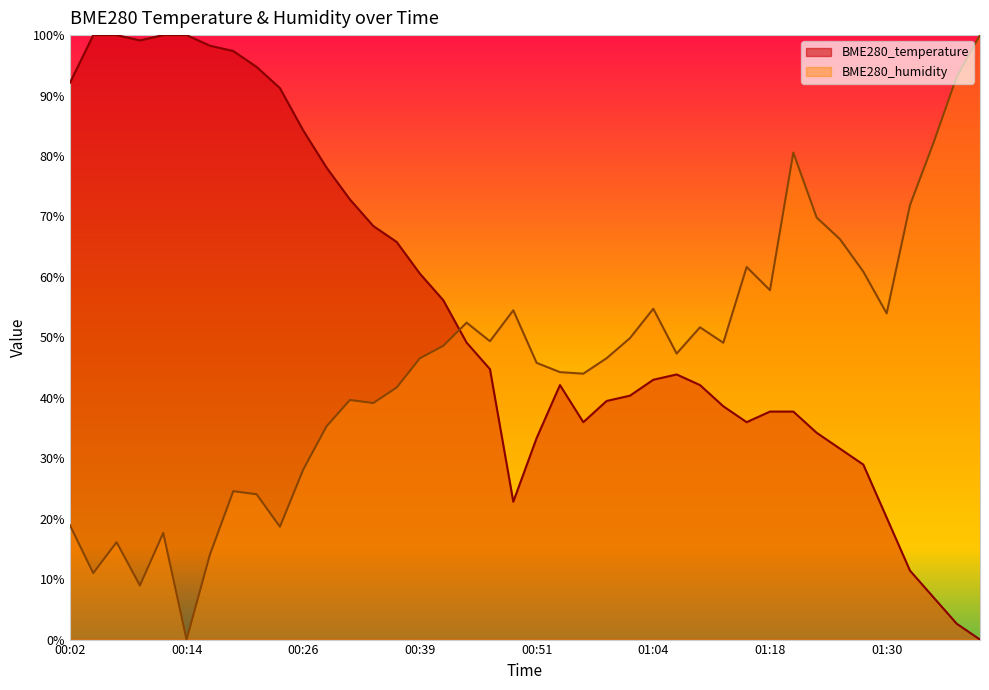

Reading left to right, list all the values displayed in this chart.

BME280_temperature: 92.1	100.0	100.0	99.1	100.0	100.0	98.2	97.4	94.7	91.2	84.2	78.1	72.8	68.4	65.8	60.5	56.1	49.1	44.7	22.8	33.3	42.1	36.0	39.5	40.4	43.0	43.9	42.1	38.6	36.0	37.7	37.7	34.2	31.6	28.9	20.2	11.4	7.0	2.6	0.0
BME280_humidity: 18.9	11.0	16.1	9.0	17.6	0.0	14.1	24.6	24.0	18.7	28.1	35.3	39.6	39.1	41.7	46.5	48.6	52.4	49.4	54.5	45.8	44.2	44.0	46.5	49.9	54.7	47.3	51.7	49.1	61.6	57.8	80.6	69.8	66.2	60.9	54.0	71.9	82.1	93.1	100.0